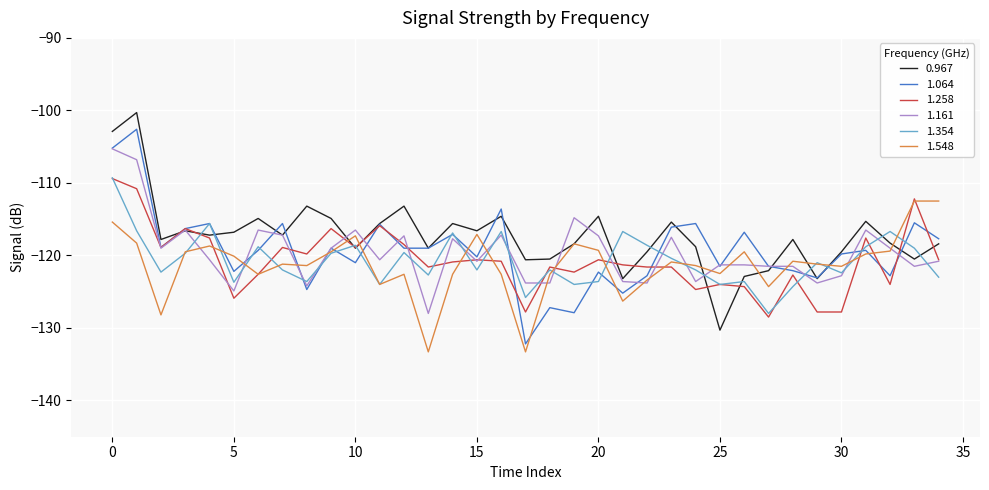

What is the smallest value displayed?

-133.3